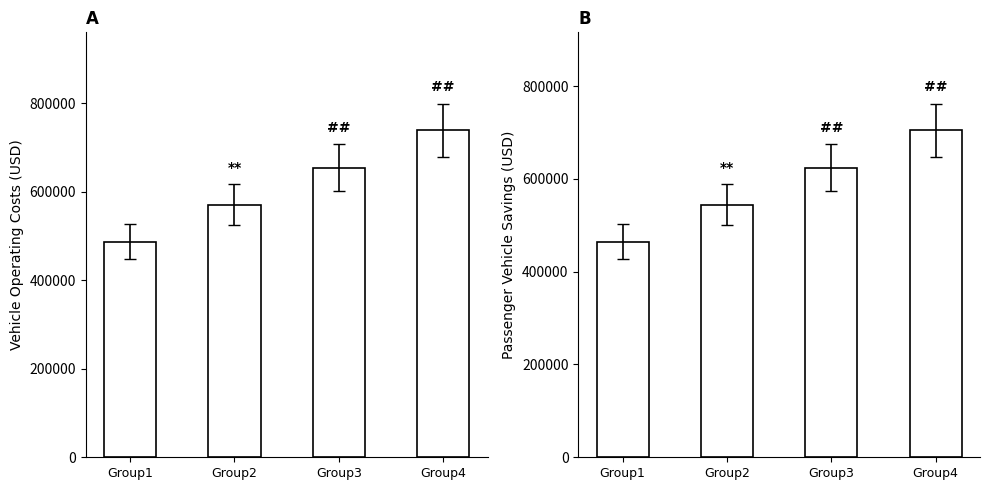

How many data points does each series have?

4